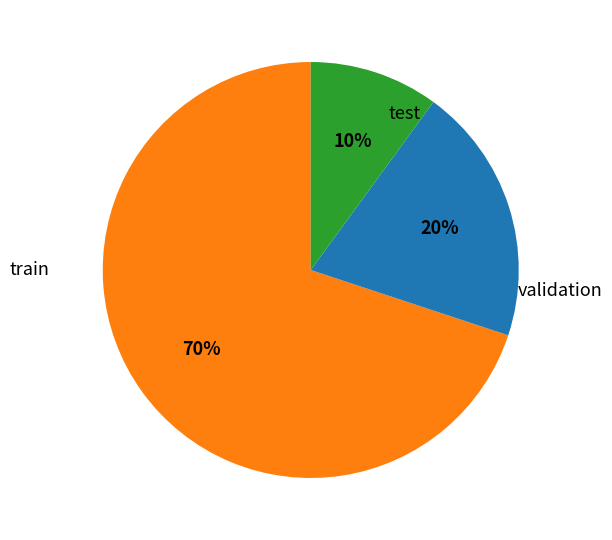

To the nearest percent, what is the difference between the largest and smallest slice percentages?

60%